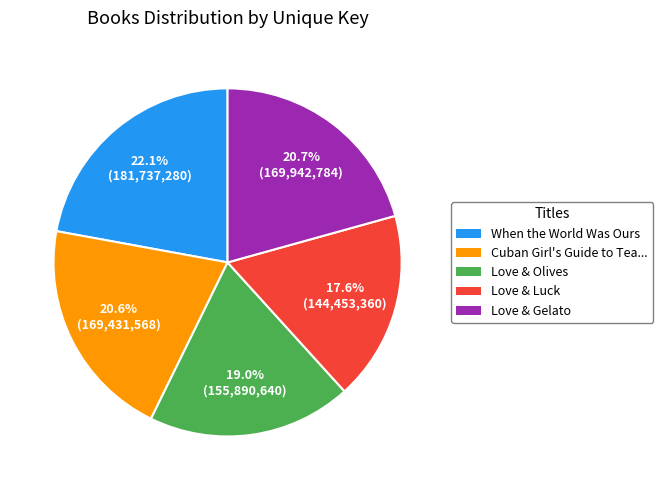

Is there any slice that represents more than half of the pie?

No